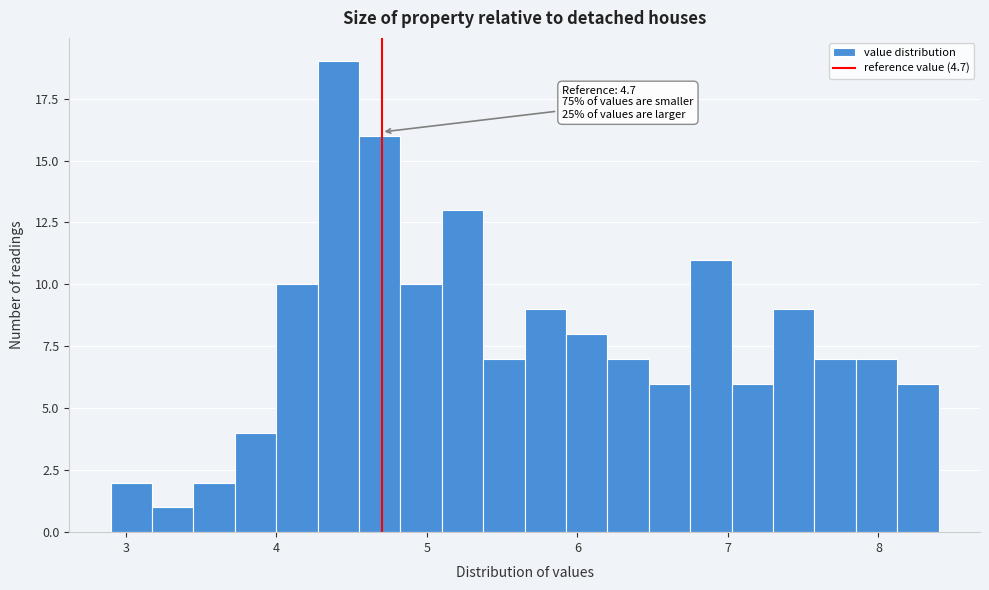

Around what value on the x-axis is the tallest bar? Give the approximate position of its centre, as read against the axis.

4.4